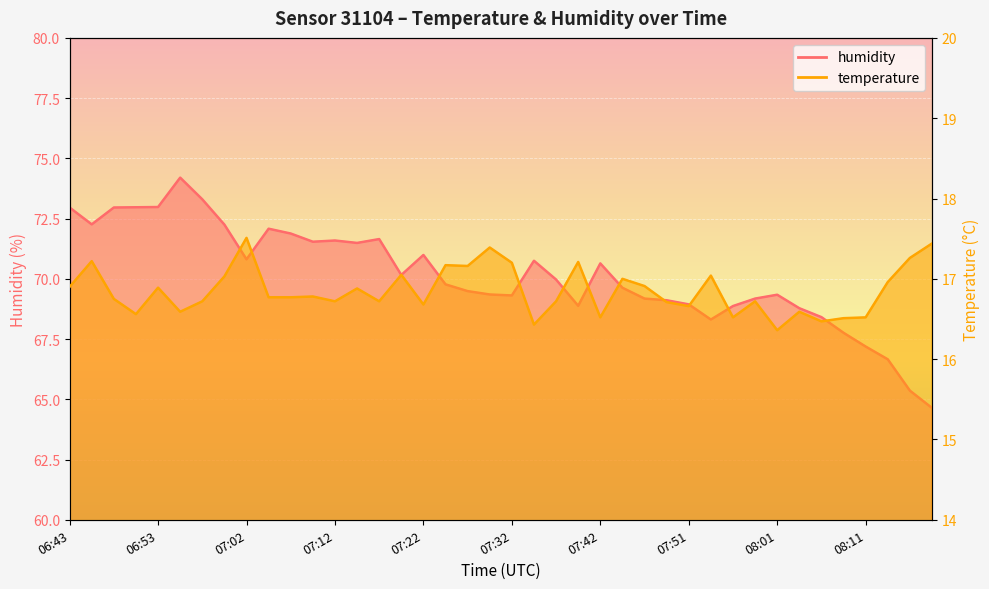

What is the value of the temperature point at the 4th from the left?

16.6